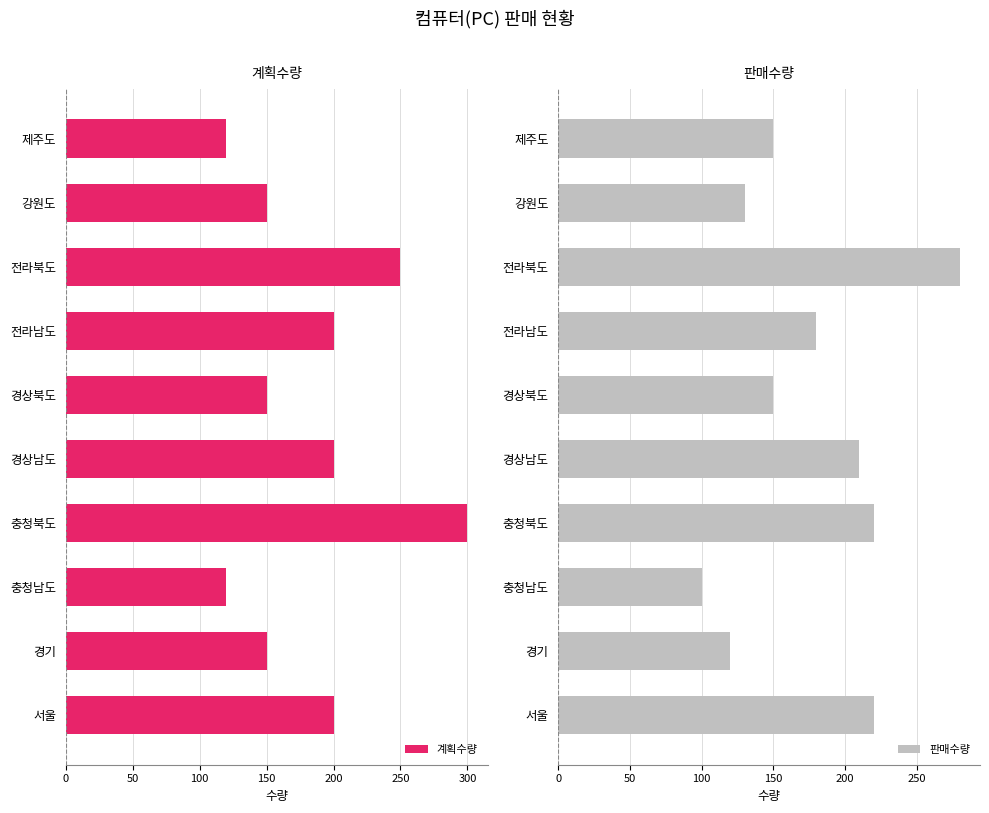

Which category has the highest value in the 계획수량 series?

충청북도